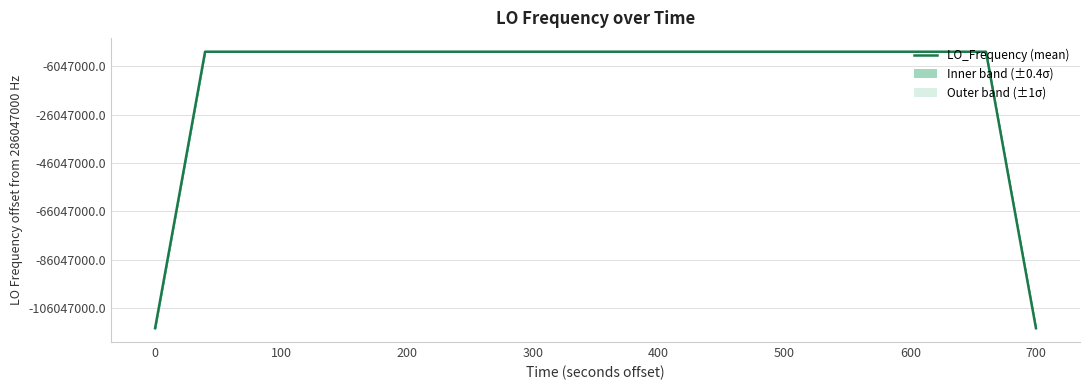

What is the difference between the maximum and minimum values?

114418803.3